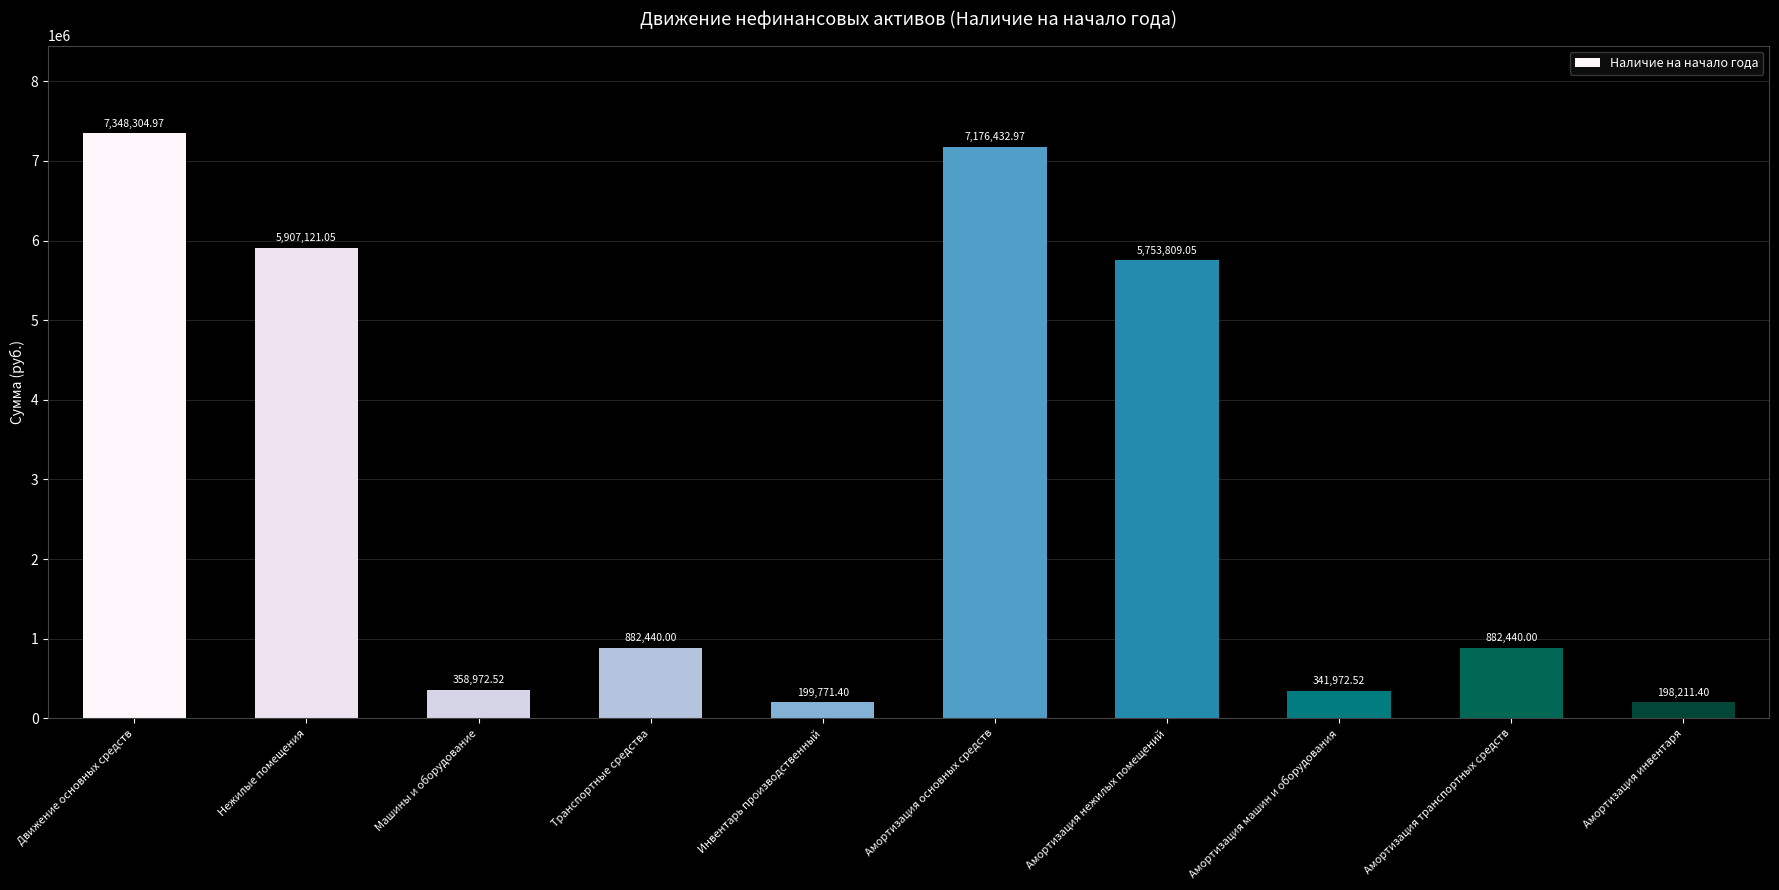

What is the ratio of the value at Машины и оборудование to the value at Нежилые помещения?

0.1